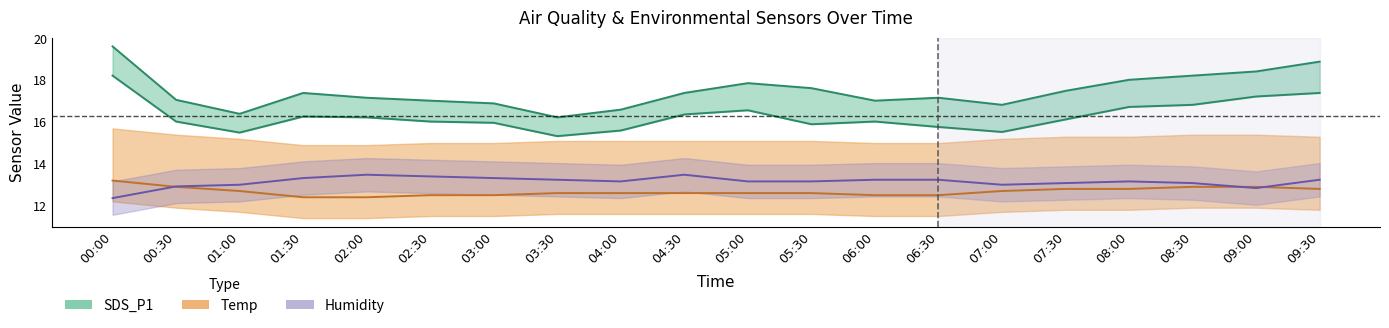

Read the Temp value at 02:00.

12.4